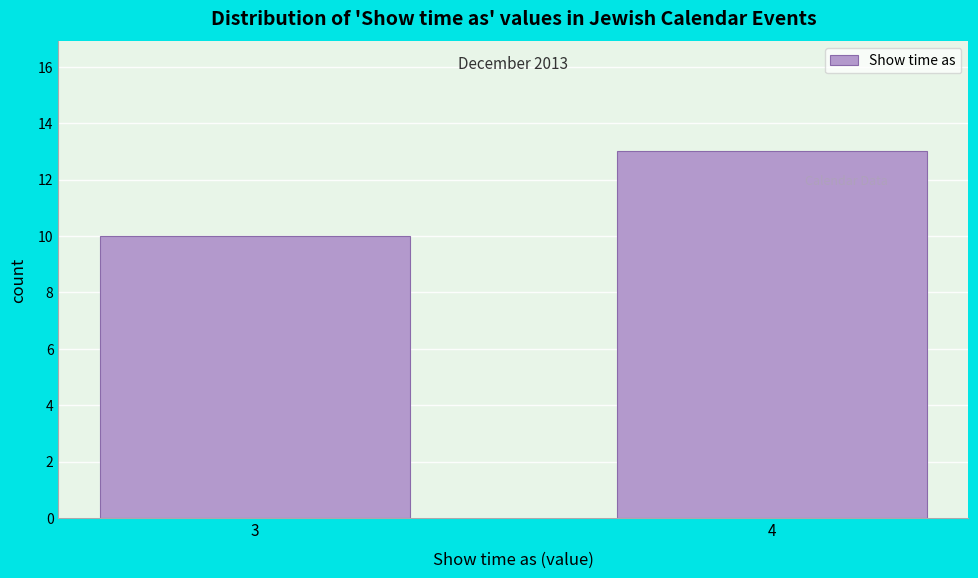

Reading left to right, extract all data points from this chart.

10	13